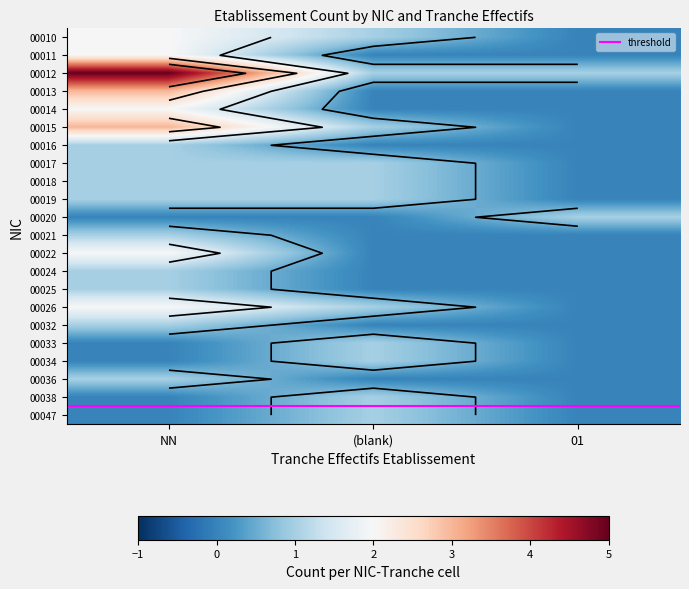

Reading left to right, transcribe all the data shown in this chart.

00010: 2	1	0
00011: 2	0	0
00012: 5	1	1
00013: 3	0	0
00014: 2	0	0
00015: 3	1	0
00016: 1	0	0
00017: 1	1	0
00018: 1	1	0
00019: 1	1	0
00020: 0	0	1
00021: 1	0	0
00022: 2	0	0
00024: 1	0	0
00025: 1	0	0
00026: 2	1	0
00032: 1	0	0
00033: 0	1	0
00034: 0	1	0
00036: 1	0	0
00038: 0	1	0
00047: 0	1	0